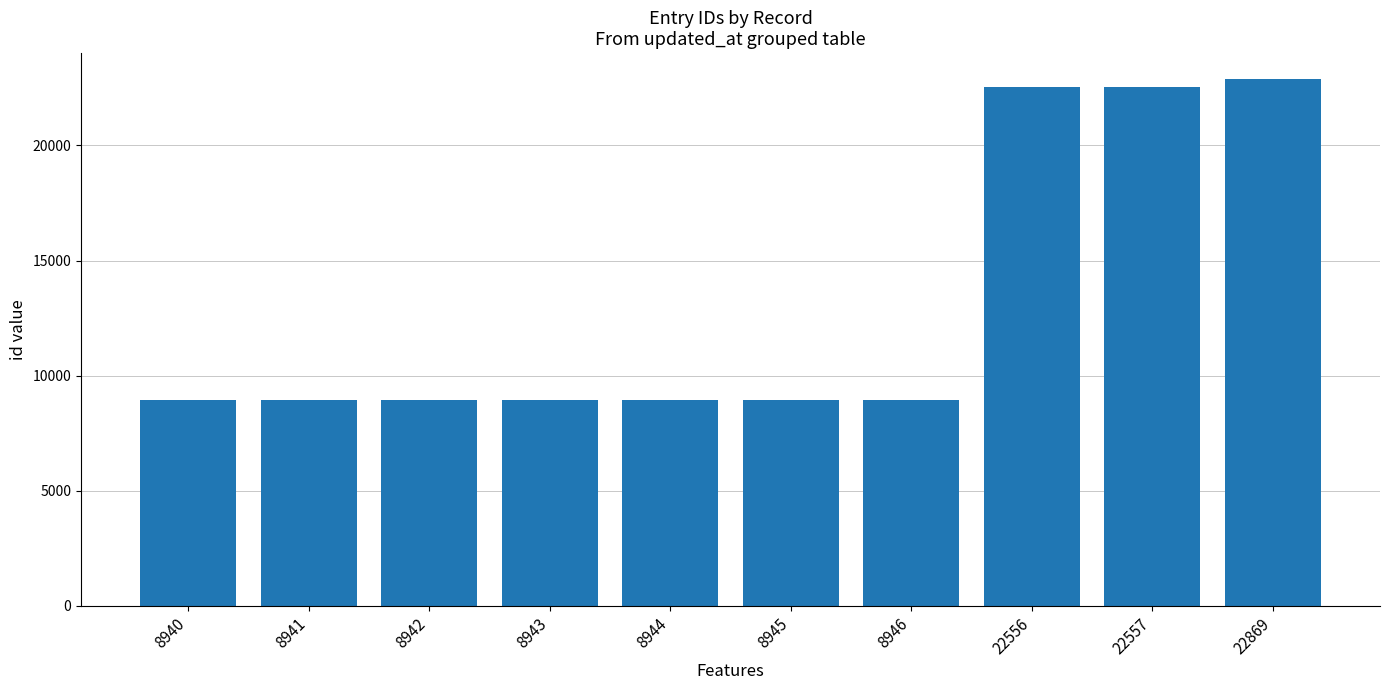

What is the sum of the values at 8942 and 8940?

17882